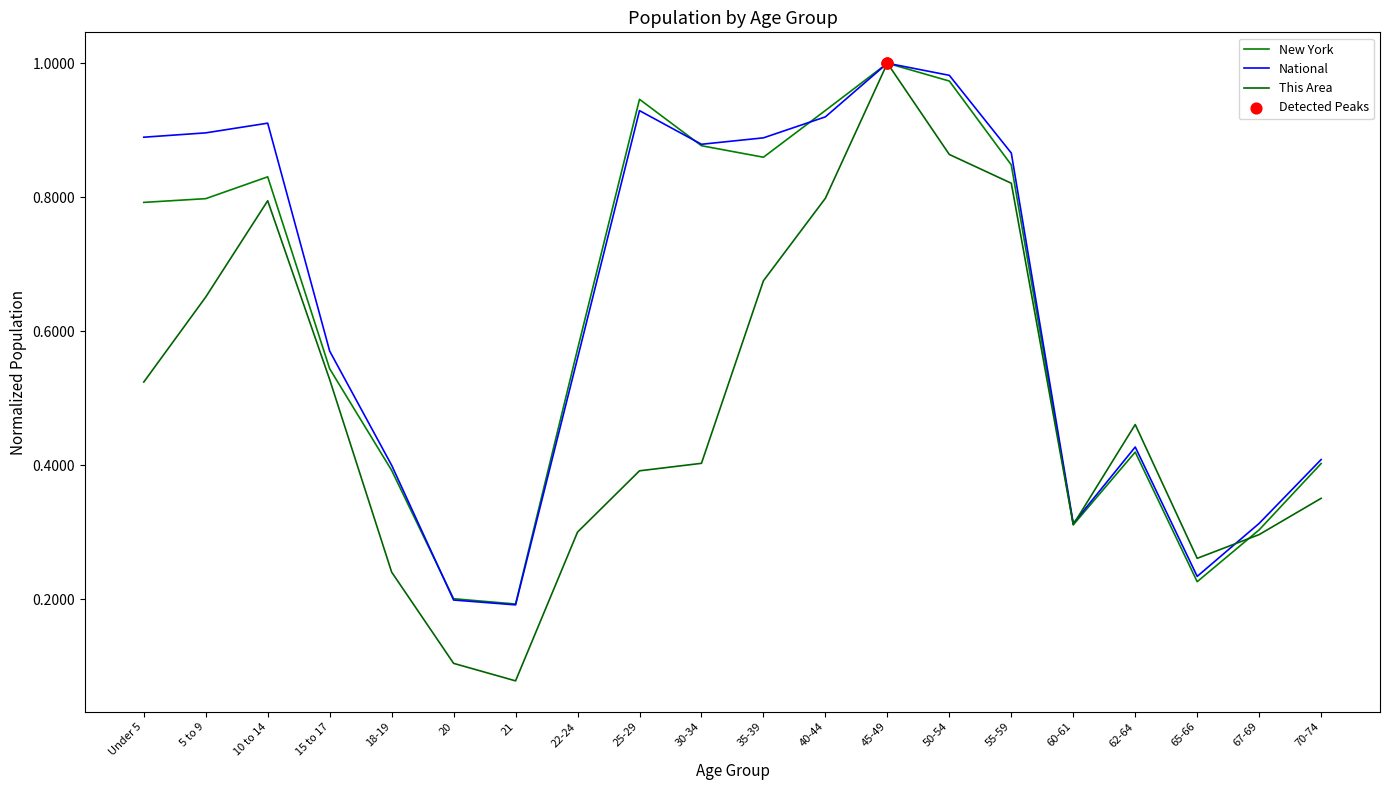

At how many categories does at least one series exceed 0?

20